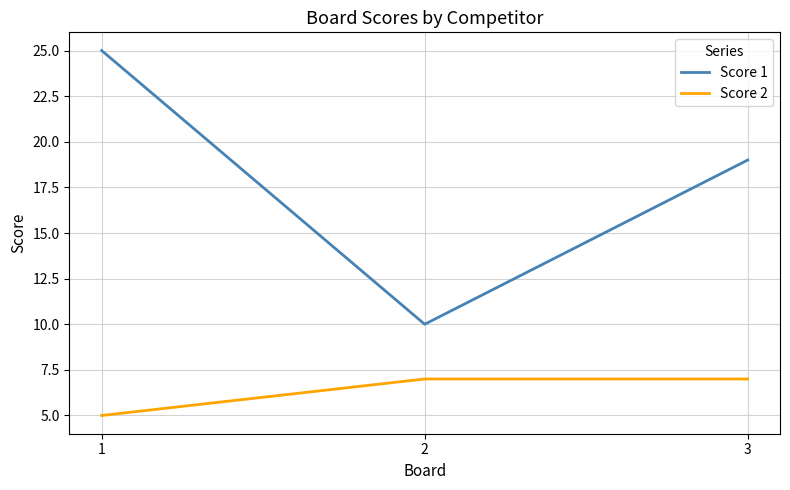

Is it true that Score 1 equals 15 at 2?

False